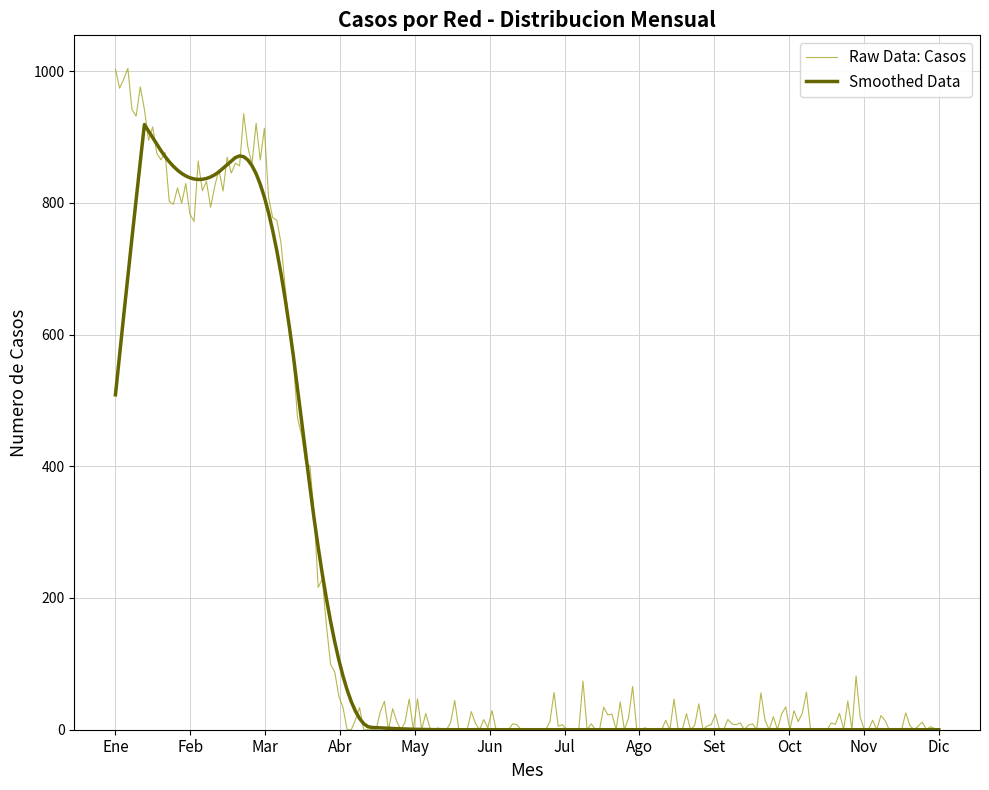

Which series has the largest range (max minus min)?

Raw Data: Casos